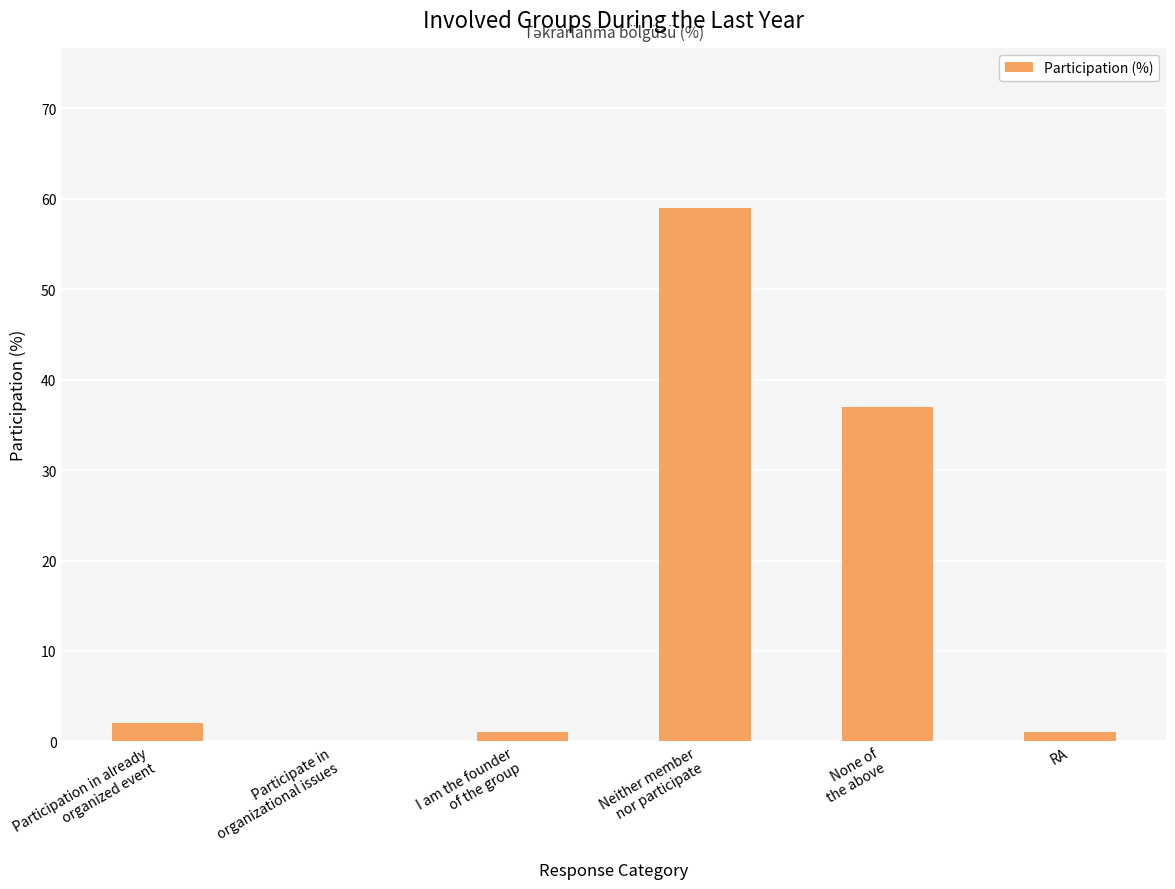

How many data points does each series have?

6